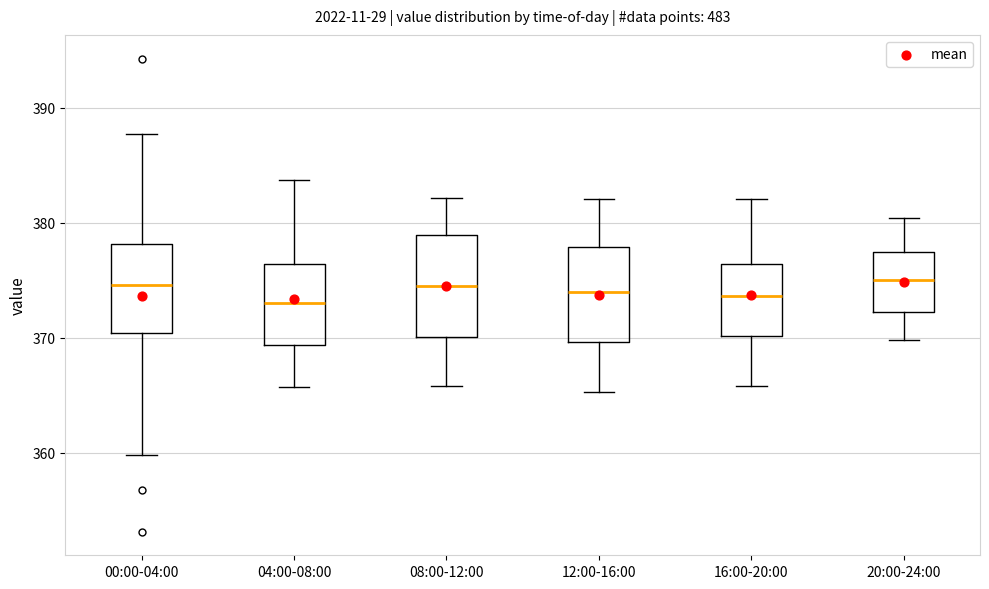

Reading left to right, read every box against the y-axis: the position of its median line, the range the box covers, and the ends of its whiskers. The values are not printed on the chart, so give them approximately, as read against the axis.

00:00-04:00: median 375, box 370 to 378, whiskers 360 to 388
04:00-08:00: median 373, box 369 to 376, whiskers 366 to 384
08:00-12:00: median 374, box 370 to 379, whiskers 366 to 382
12:00-16:00: median 374, box 370 to 378, whiskers 365 to 382
16:00-20:00: median 374, box 370 to 376, whiskers 366 to 382
20:00-24:00: median 375, box 372 to 377, whiskers 370 to 380